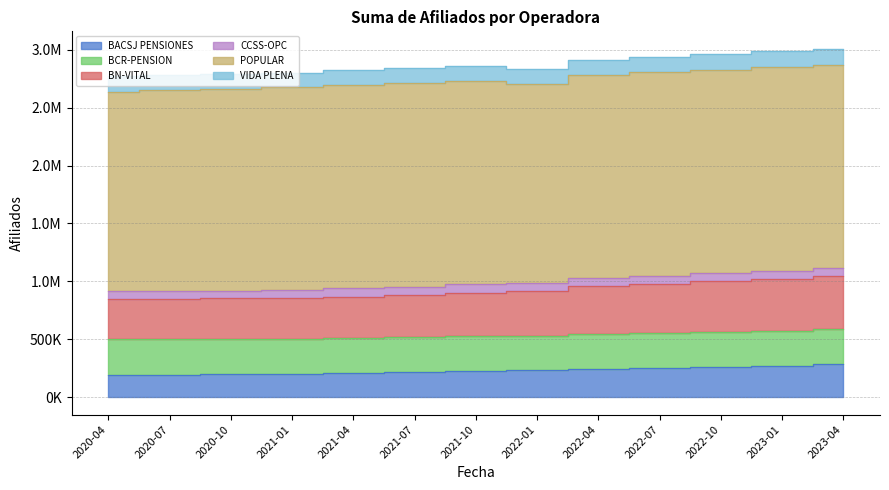

What is the difference between the POPULAR values at 2021-01 and 2021-10?

6094